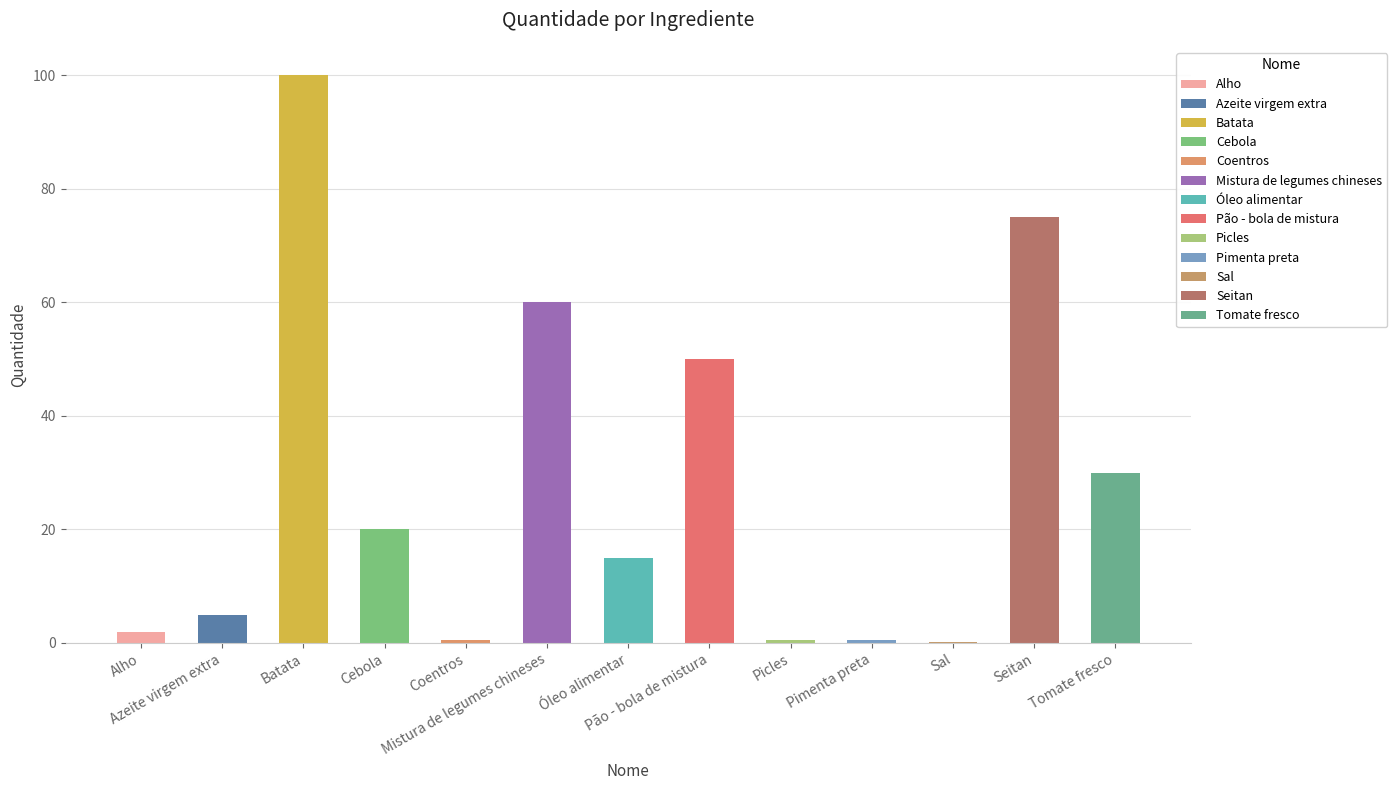

What is the difference between the values at Picles and Óleo alimentar?

14.5